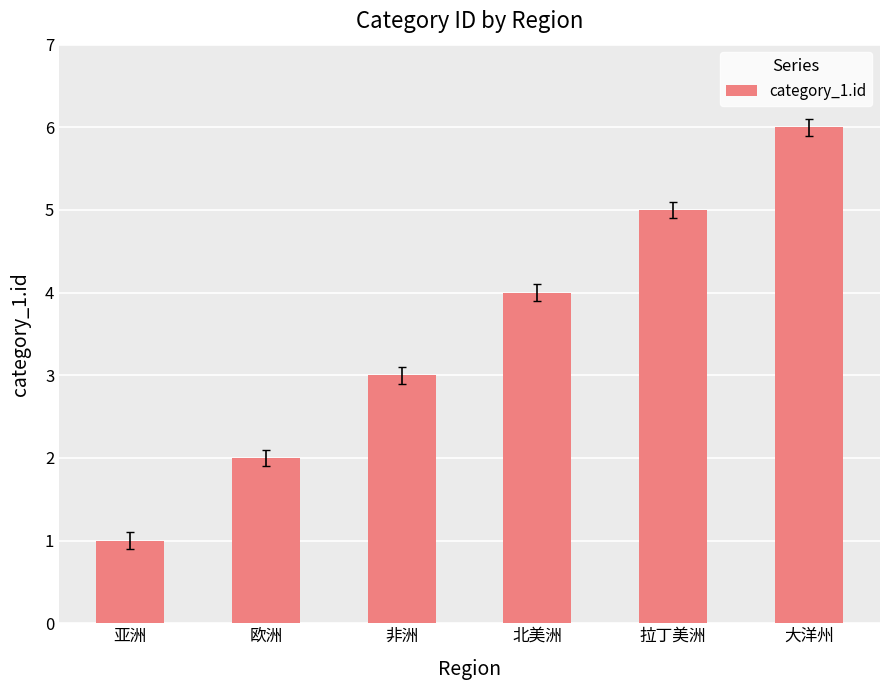

Which category has the lowest value across all series?

亚洲